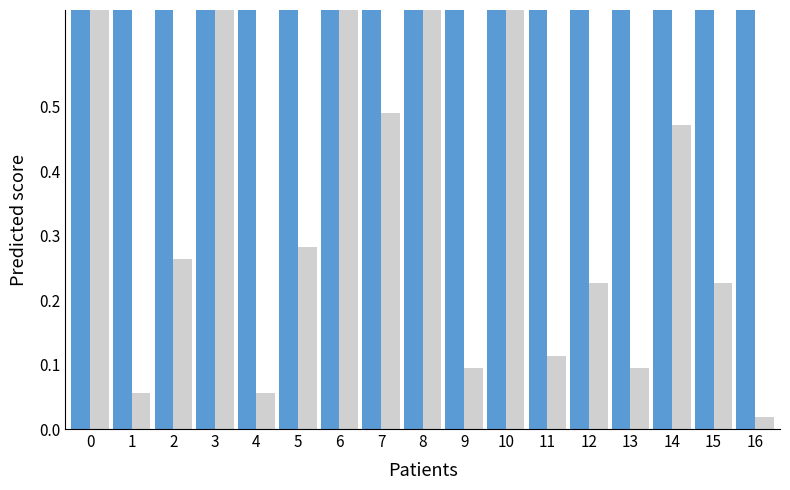

True or false: Peak Position (norm) has a value of 0.9 at 15.

True